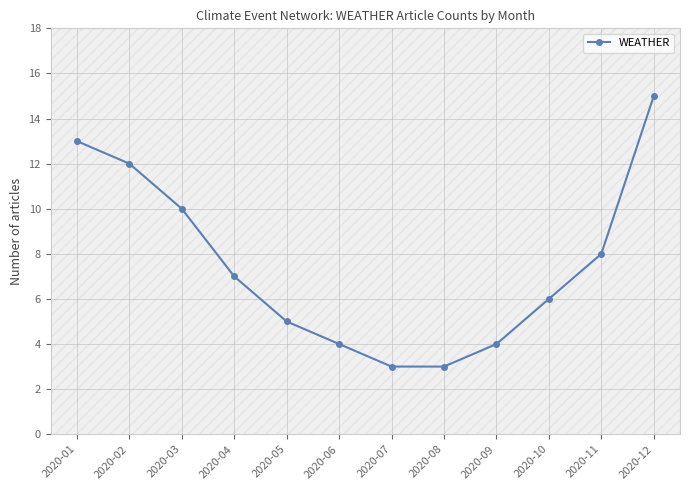

The value at 2020-12 is 15. True or false?

True